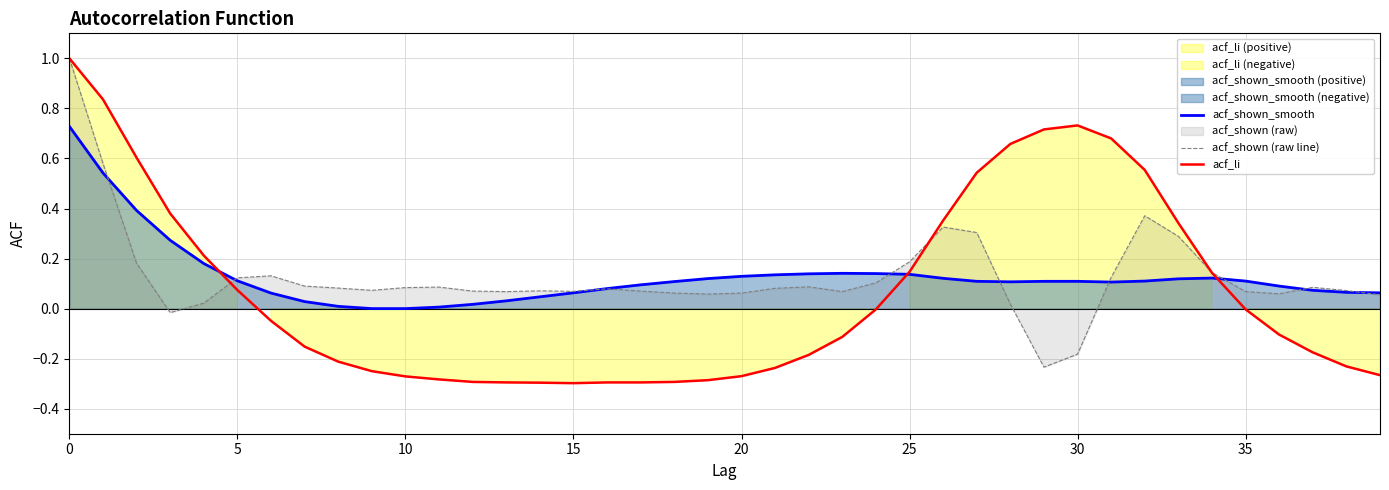

How many distinct data groups are displayed?

3